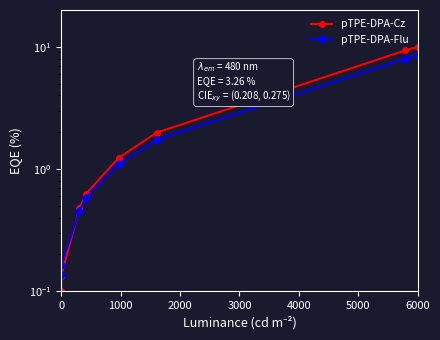

What is the average value of the pTPE-DPA-Flu series?

2.6